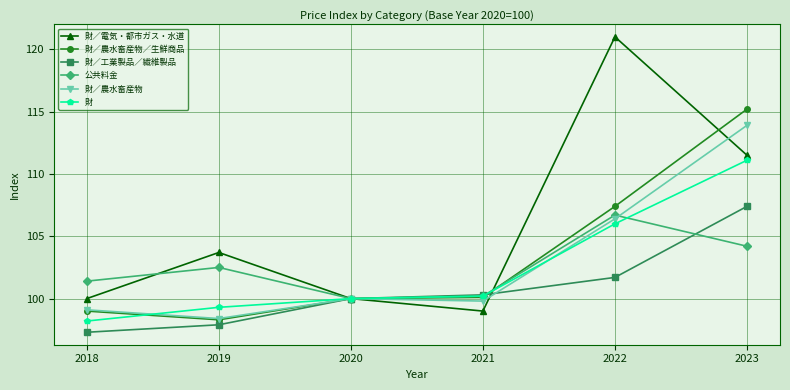

The value of 公共料金 at 2020 is 100.0. True or false?

True